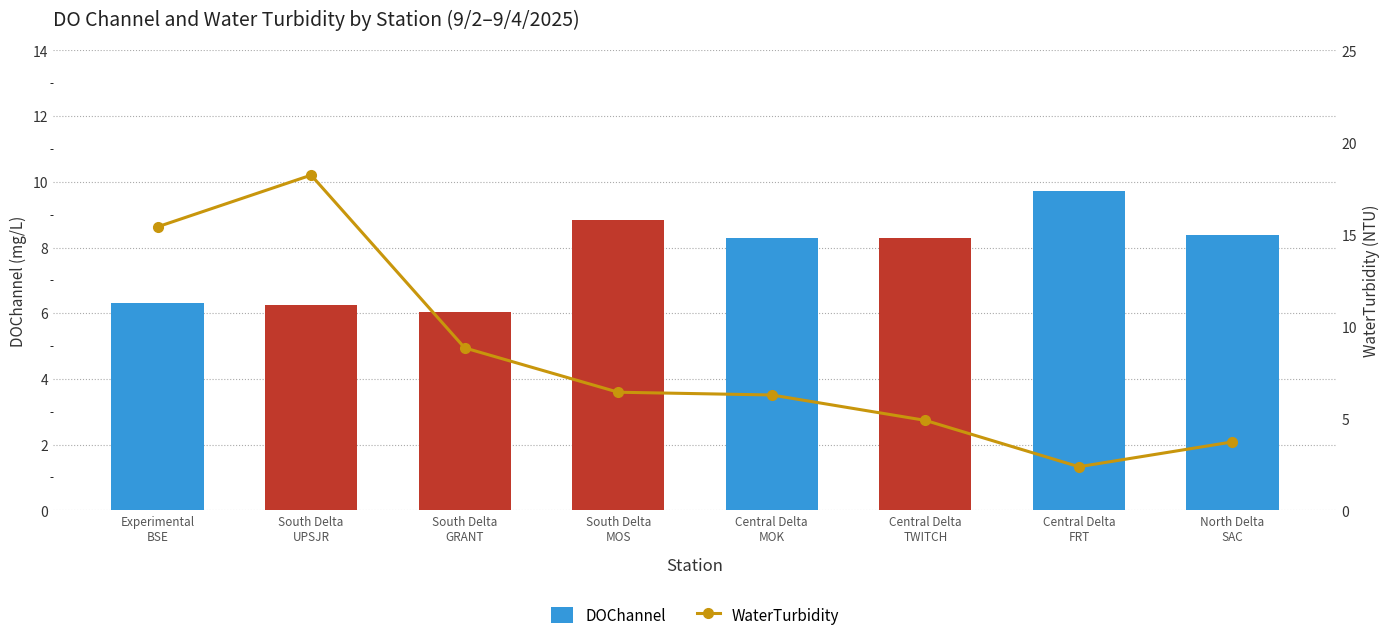

The value of DOChannel at South Delta
UPSJR is 6.3. True or false?

True